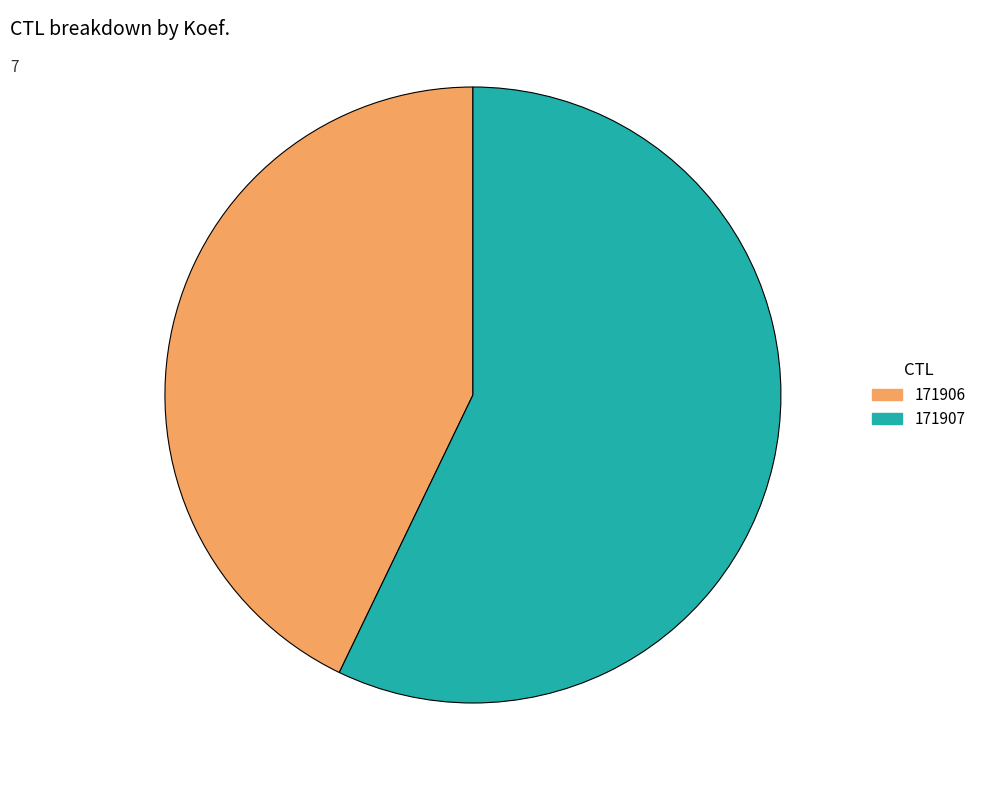

Which category has the smallest portion of the pie?

171906